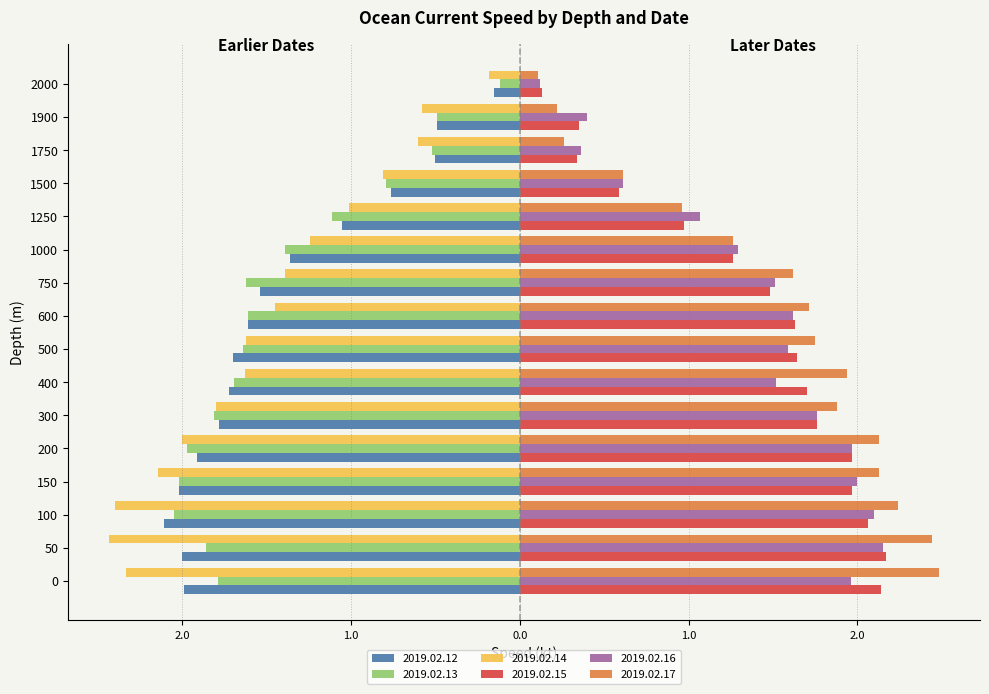

Reading right to left, transcribe all the data shown in this chart.

2019.02.12: -0.1	-0.5	-0.5	-0.8	-1.1	-1.4	-1.5	-1.6	-1.7	-1.7	-1.8	-1.9	-2.0	-2.1	-2.0	-2.0
2019.02.13: -0.1	-0.5	-0.5	-0.8	-1.1	-1.4	-1.6	-1.6	-1.6	-1.7	-1.8	-2.0	-2.0	-2.0	-1.9	-1.8
2019.02.14: -0.2	-0.6	-0.6	-0.8	-1.0	-1.2	-1.4	-1.4	-1.6	-1.6	-1.8	-2.0	-2.1	-2.4	-2.4	-2.3
2019.02.15: 0.1	0.3	0.3	0.6	1.0	1.3	1.5	1.6	1.6	1.7	1.8	2.0	2.0	2.1	2.2	2.1
2019.02.16: 0.1	0.4	0.4	0.6	1.1	1.3	1.5	1.6	1.6	1.5	1.8	2.0	2.0	2.1	2.1	2.0
2019.02.17: 0.1	0.2	0.3	0.6	1.0	1.3	1.6	1.7	1.8	1.9	1.9	2.1	2.1	2.2	2.4	2.5